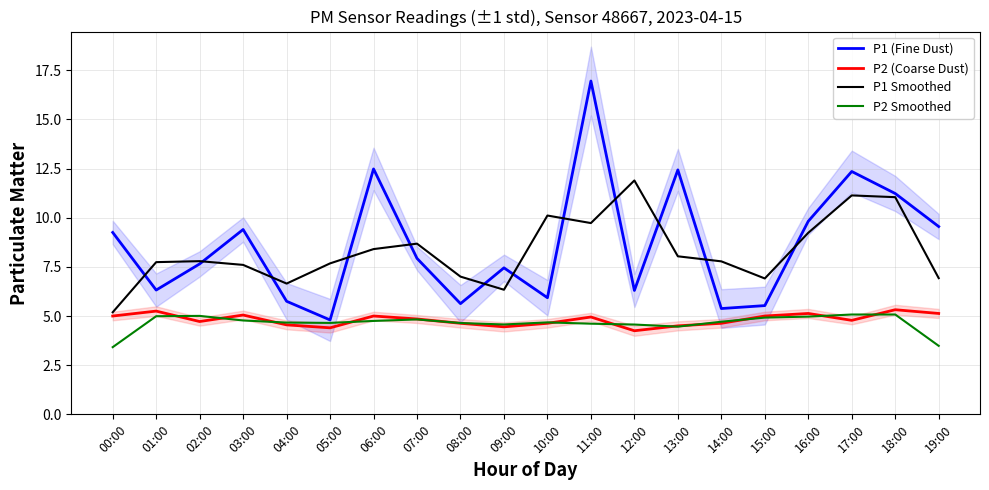

Rank the series by their maximum value, from lowest to highest.

P2 Smoothed, P2 (Coarse Dust), P1 Smoothed, P1 (Fine Dust)